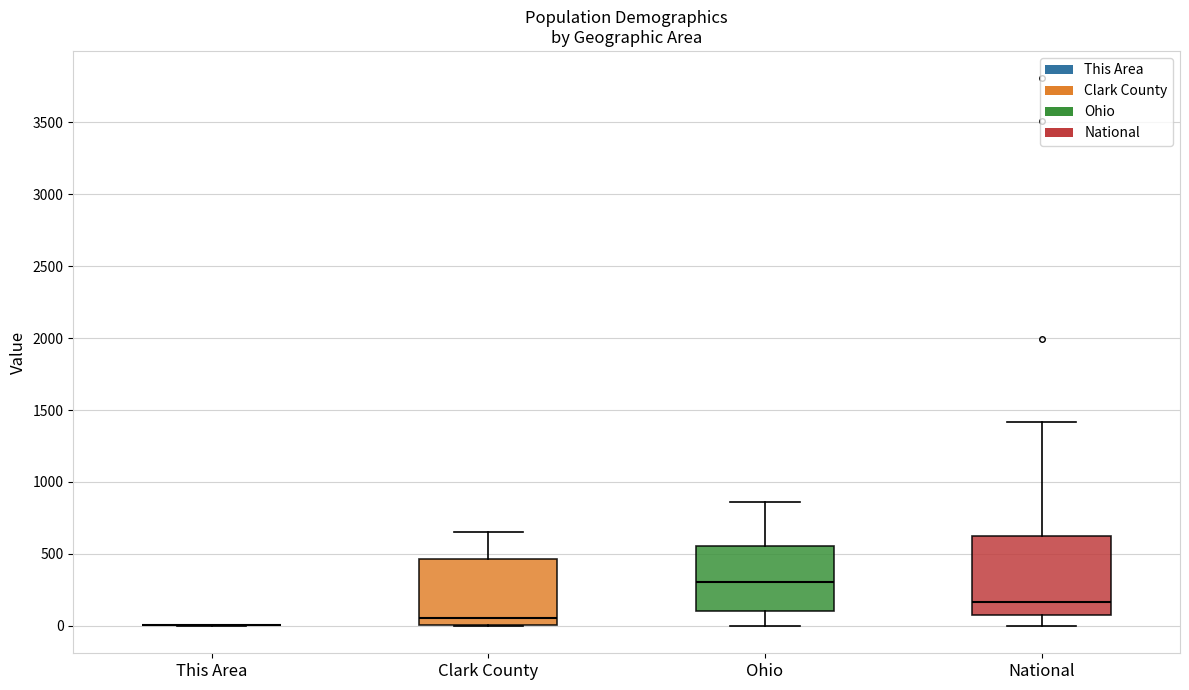

Reading left to right, read every box against the y-axis: the position of its median line, the range the box covers, and the ends of its whiskers. The values are not printed on the chart, so give them approximately, as read against the axis.

This Area: box collapsed to a line at 0, whiskers 0 to 0
Clark County: median 50, box 0 to 450, whiskers 0 to 650
Ohio: median 300, box 100 to 550, whiskers 0 to 850
National: median 150, box 100 to 600, whiskers 0 to 1400